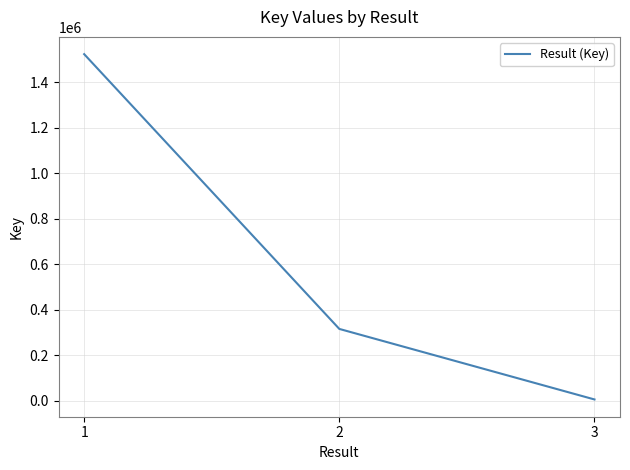

At which label is the value closest to 764714?

2